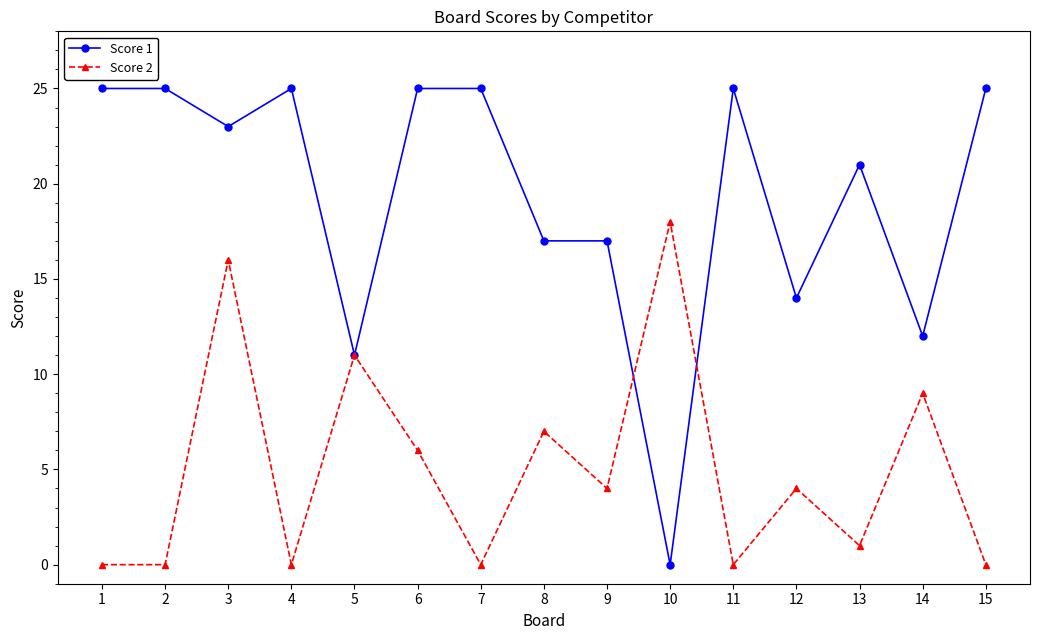

At which category is the sum across all series the highest?

3